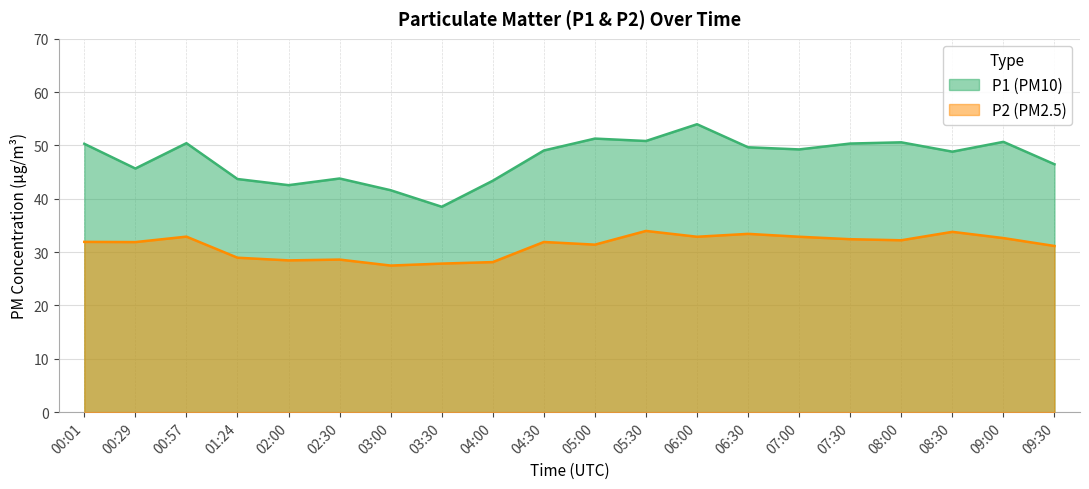

List the series in order of their overall mean, highest first.

P1 (PM10), P2 (PM2.5)